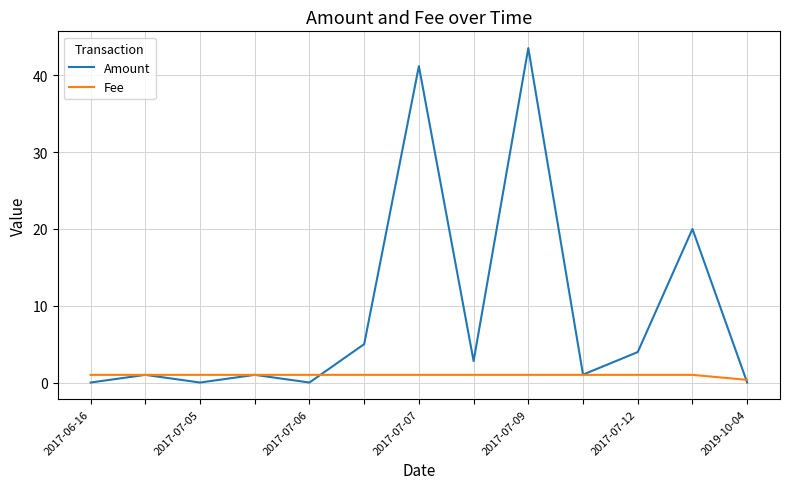

Which series has the largest range (max minus min)?

Amount